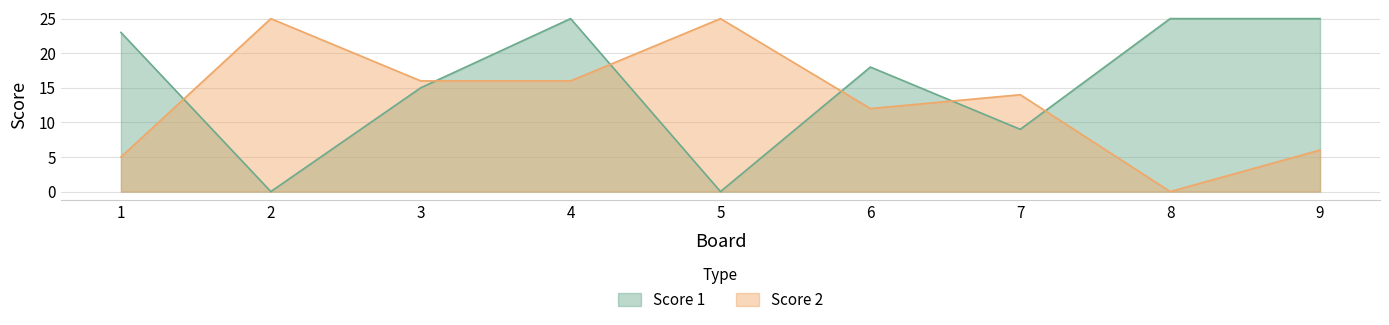

What is the highest value of the Score 2 series?

25